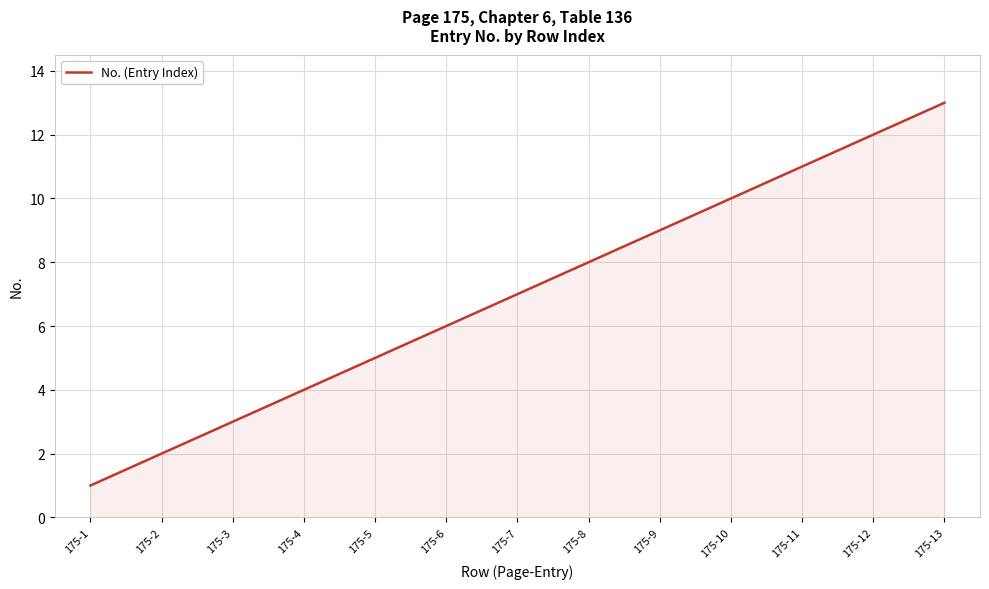

What is the minimum value shown in the chart?

1